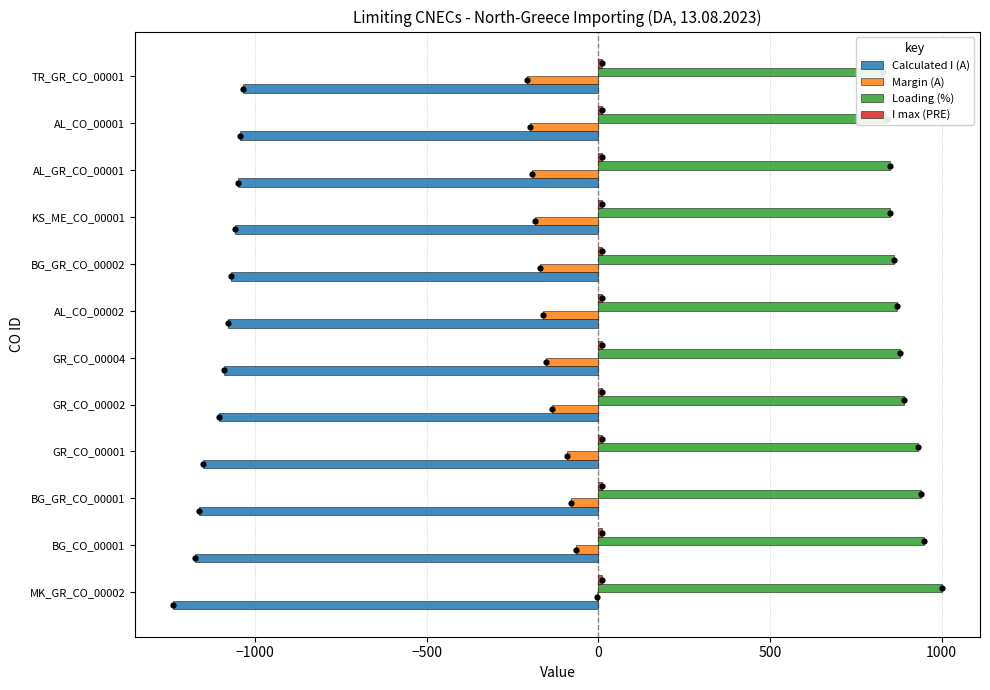

At how many categories does at least one series exceed 56?

12